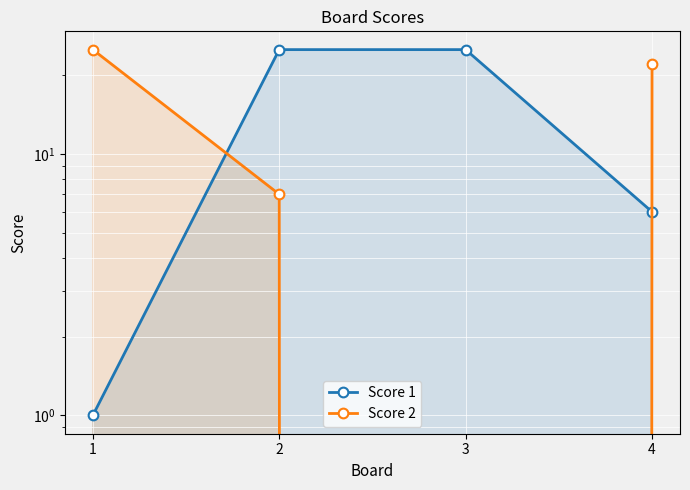

Where does the Score 2 series first go above 22?

1